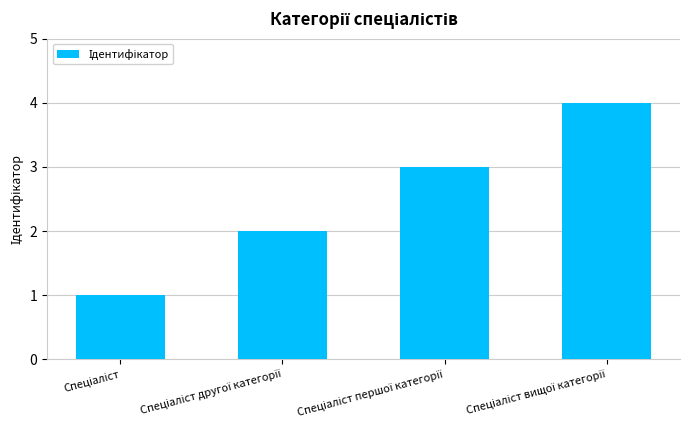

What is the maximum value shown in the chart?

4